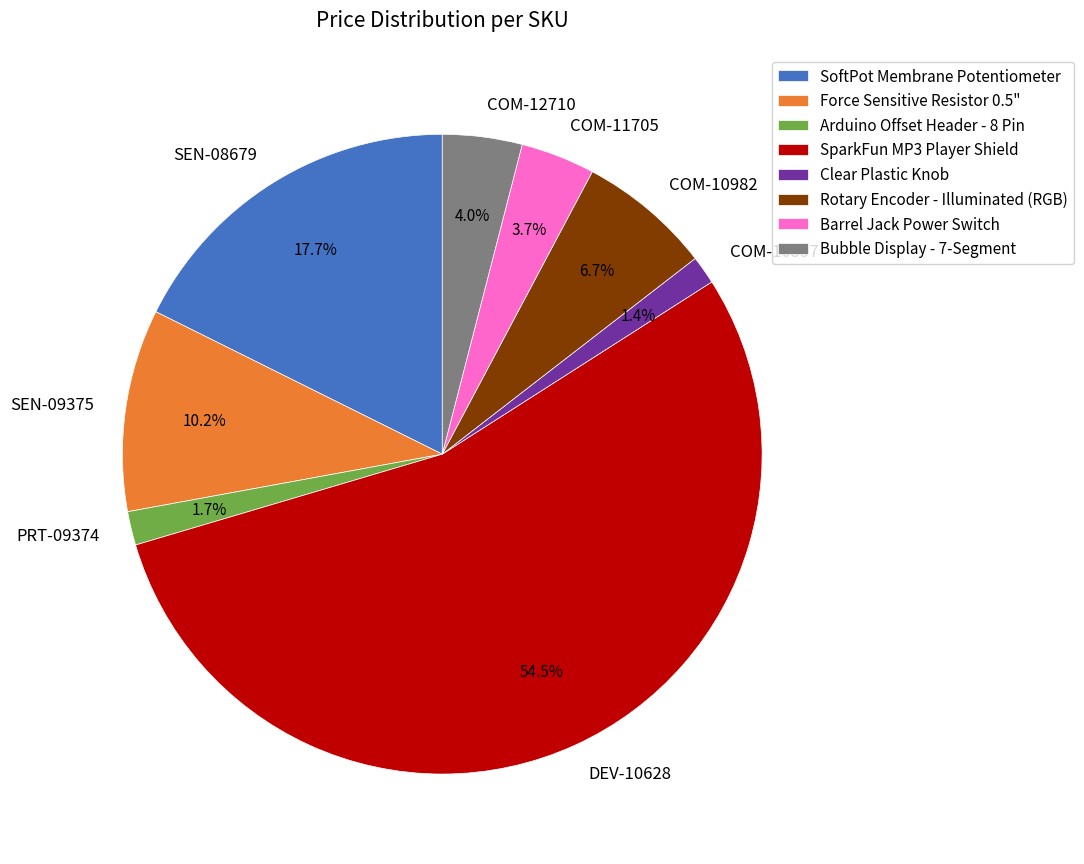

Count the number of slices in the pie.

8